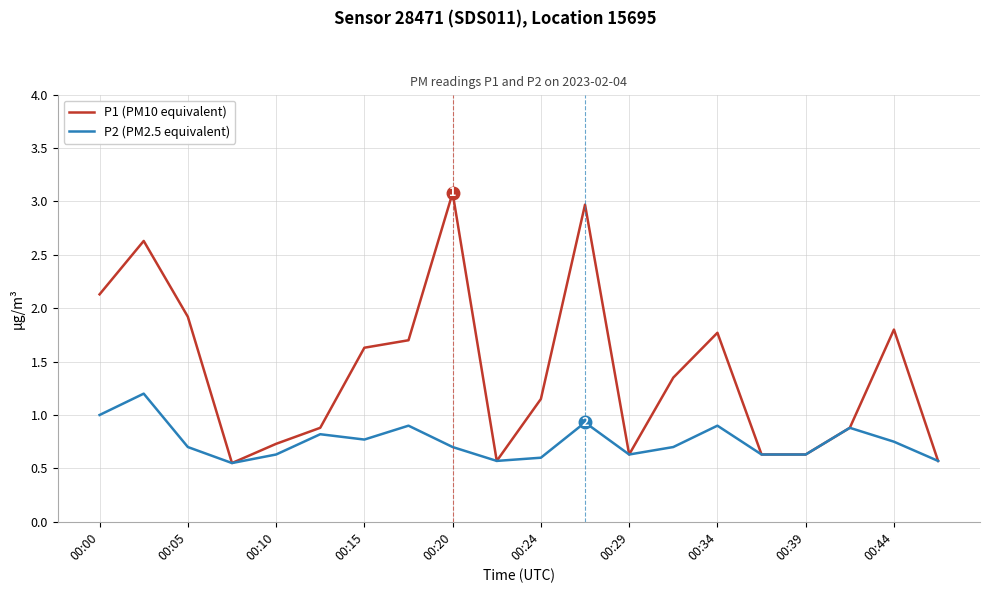

Which series has the largest total across all categories?

P1 (PM10 equivalent)